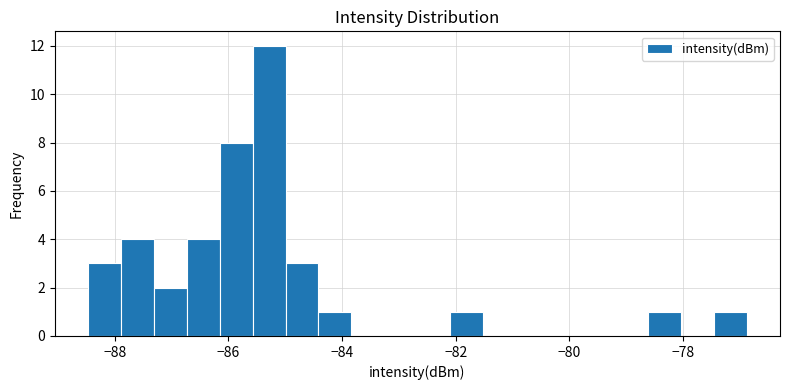

Read against the x-axis, roughly where is the centre of the tallest bar?

-85.2